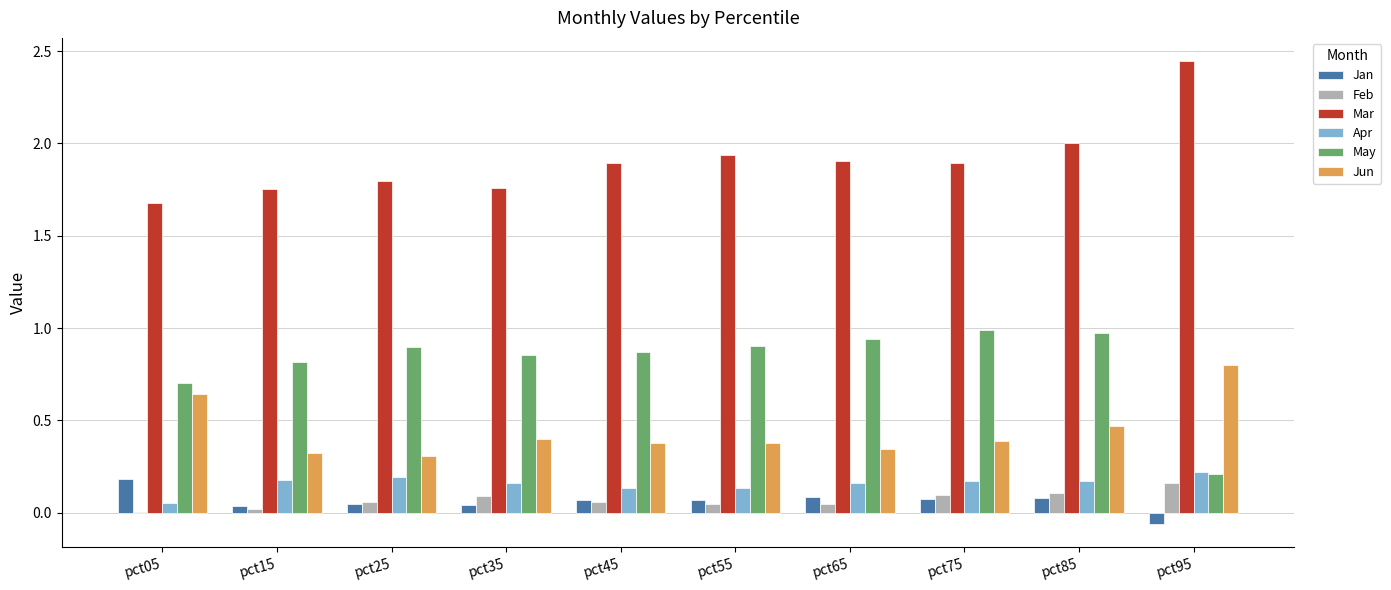

At which category does the chart reach its peak across all series?

pct95